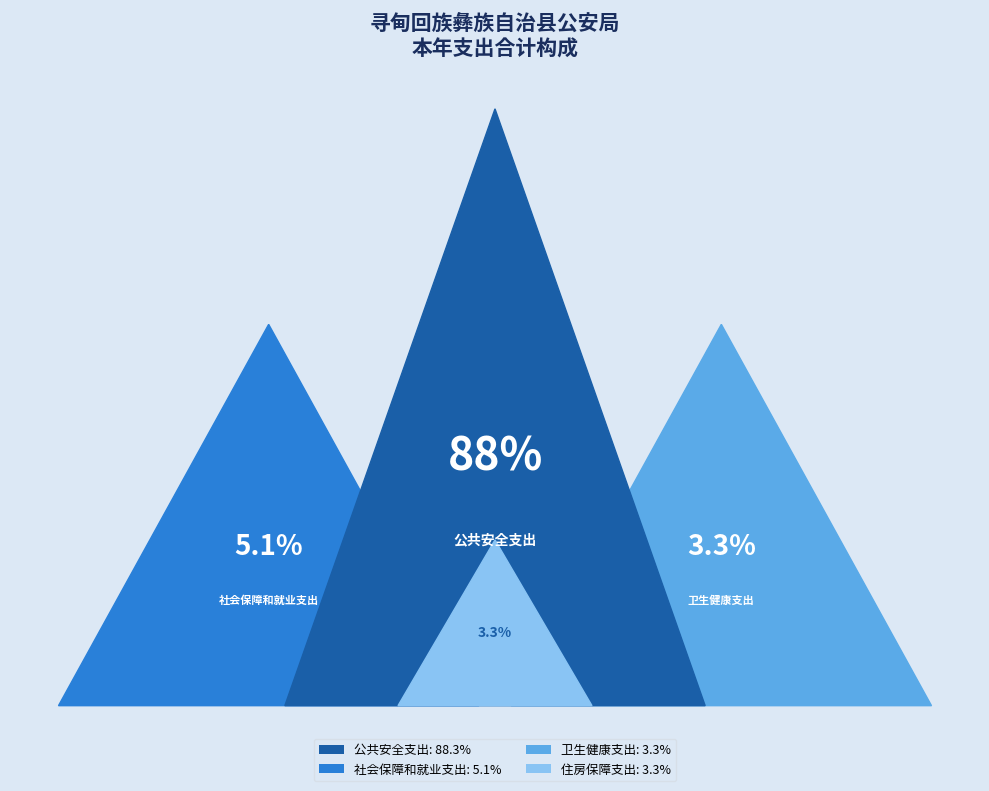

What percentage is the 住房保障支出 slice, to the nearest percent?

3%